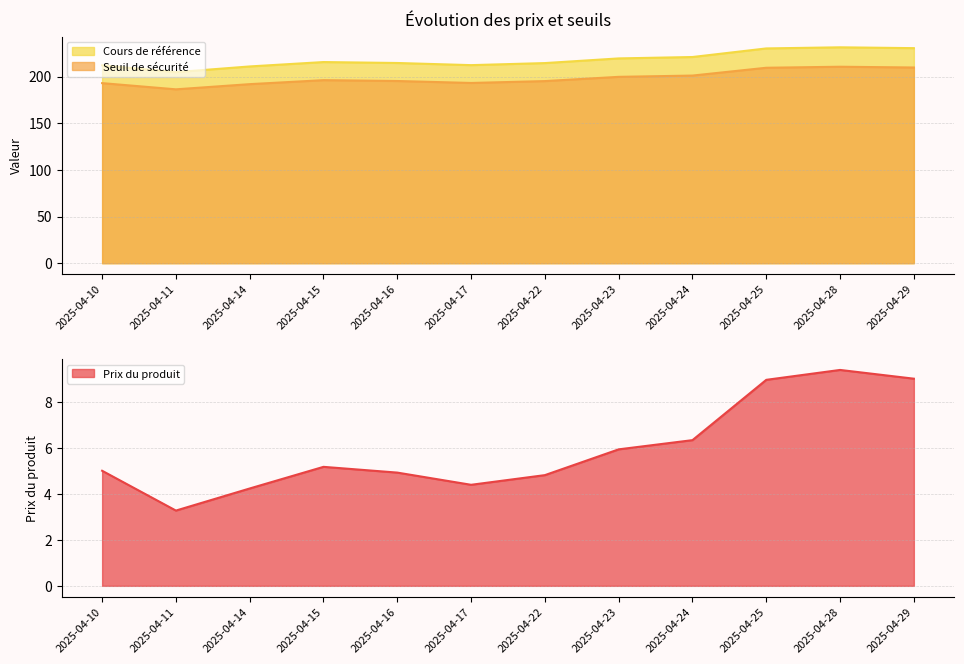

At which label does Seuil de sécurité first exceed 215?

2025-04-15